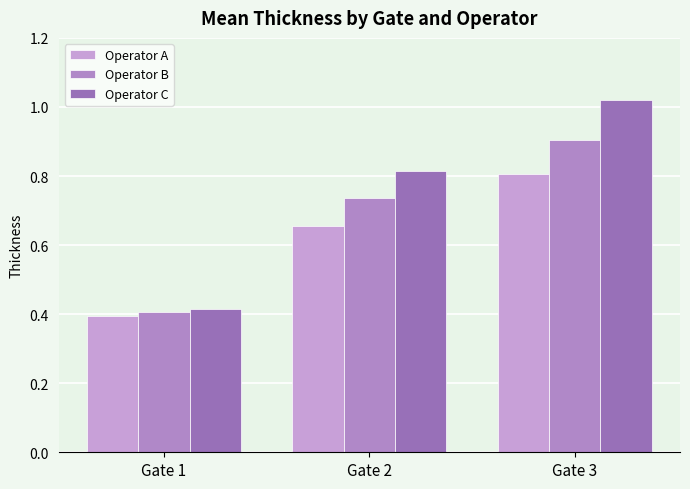

True or false: Operator A has a value of 0.8 at Gate 3.

True